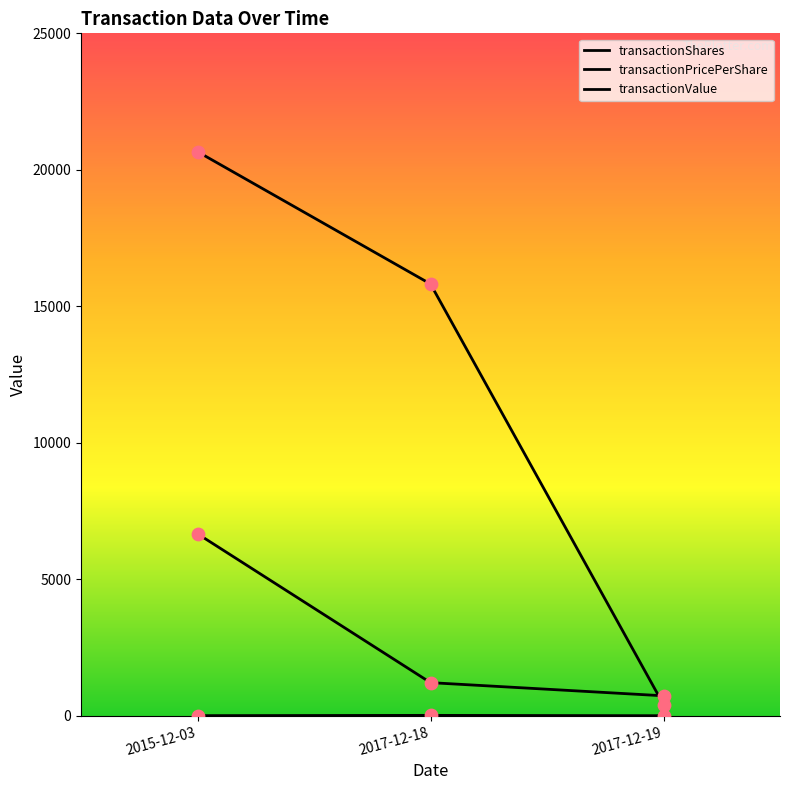

Which series has the largest total across all categories?

transactionValue